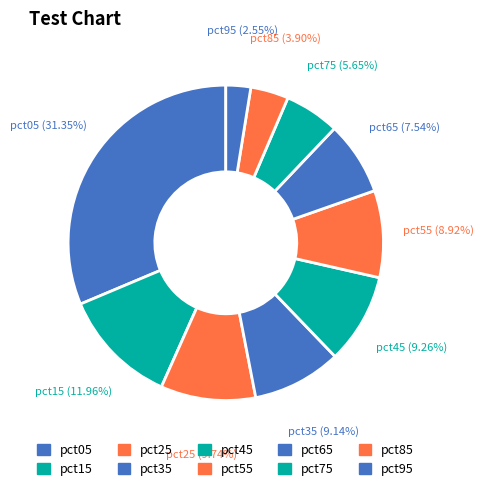

The pct65 slice represents 8% of the pie. True or false?

True